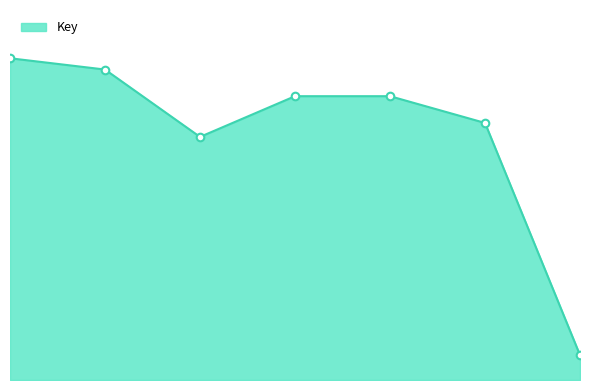

What is the ratio of the value at 6 to the value at 7?

10.3